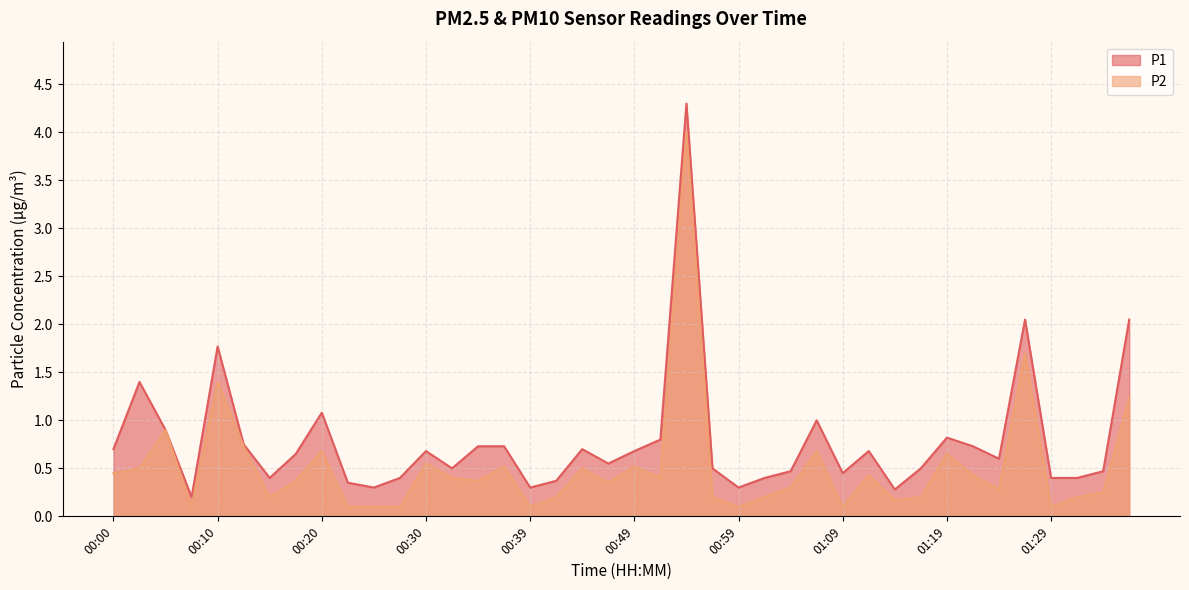

Which has a higher value, 01:26 or 00:25?

01:26